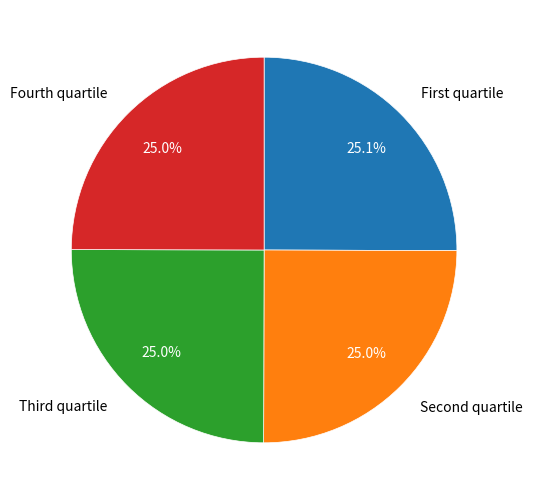

What percentage is NOT represented by Fourth quartile?

75.0%